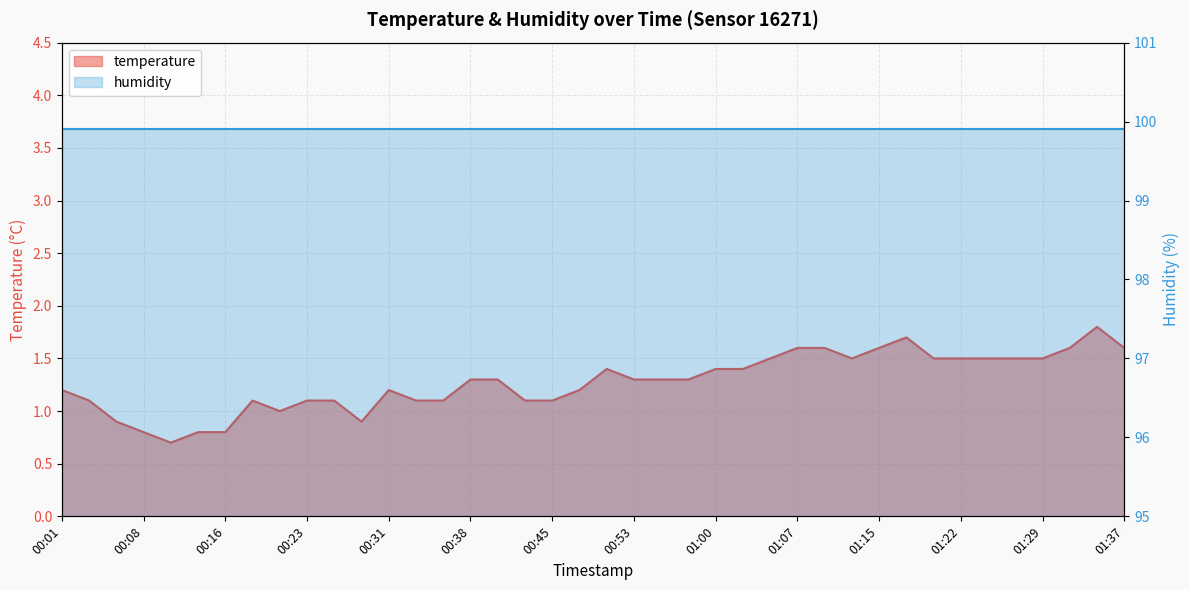

The value at 01:05 is 2.4. True or false?

False